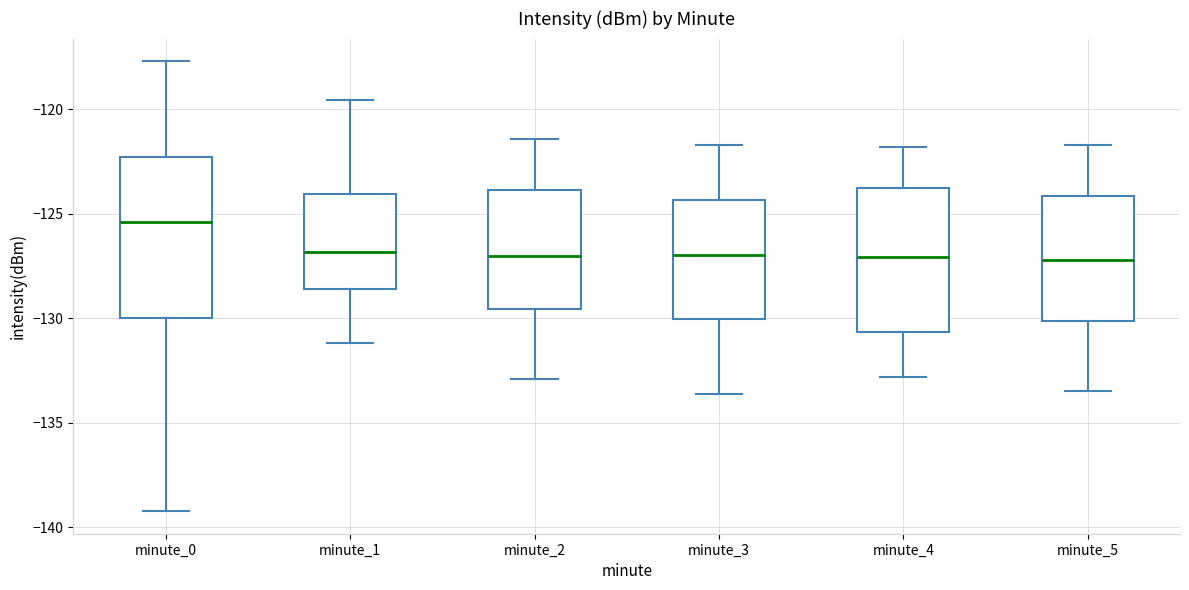

Reading left to right, transcribe this box plot: for each box, give where its median line is, the range the box spans, and where its two whiskers end, as read against the y-axis. The values are not printed on the chart, so give them approximately, as read against the axis.

minute_0: median -125.5, box -130.0 to -122.5, whiskers -139.0 to -117.5
minute_1: median -127.0, box -128.5 to -124.0, whiskers -131.0 to -119.5
minute_2: median -127.0, box -129.5 to -124.0, whiskers -133.0 to -121.5
minute_3: median -127.0, box -130.0 to -124.5, whiskers -133.5 to -121.5
minute_4: median -127.0, box -130.5 to -124.0, whiskers -133.0 to -122.0
minute_5: median -127.0, box -130.0 to -124.0, whiskers -133.5 to -121.5